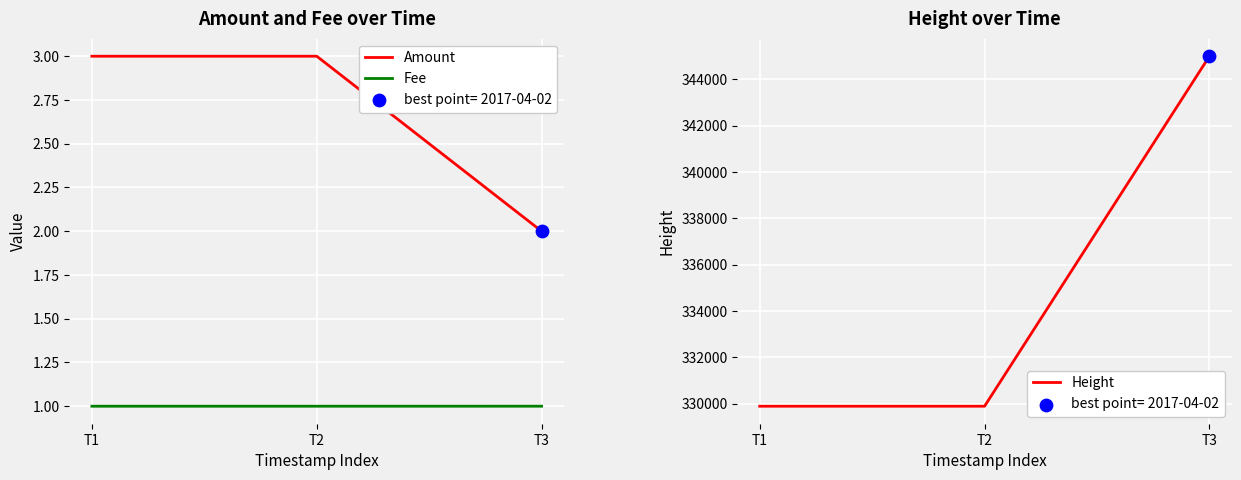

Which series contains the lowest Y value?

Fee